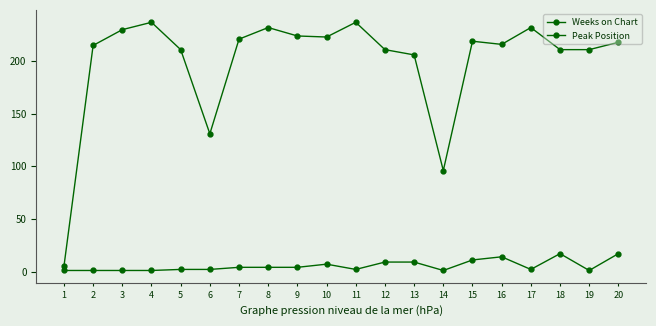

Count the number of categories in the chart.

20